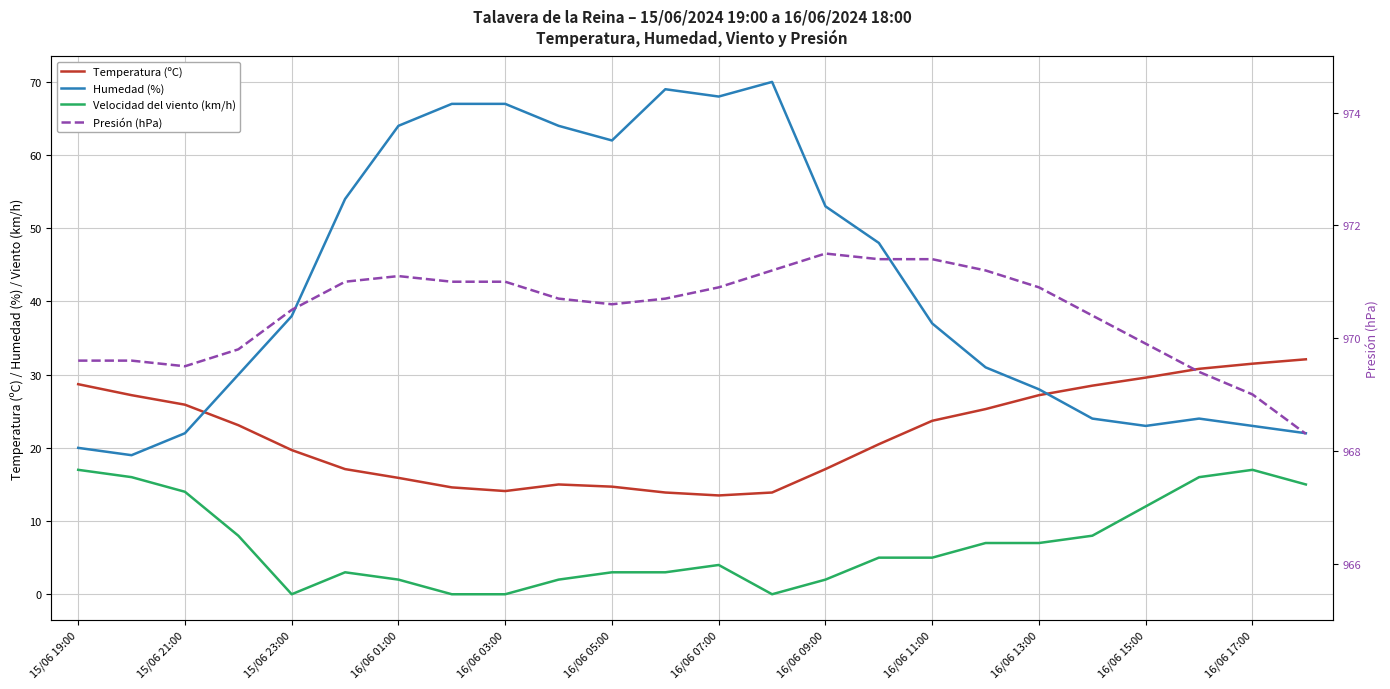

The Presión (hPa) series shows 643.0 at 16/06 13:00. True or false?

False